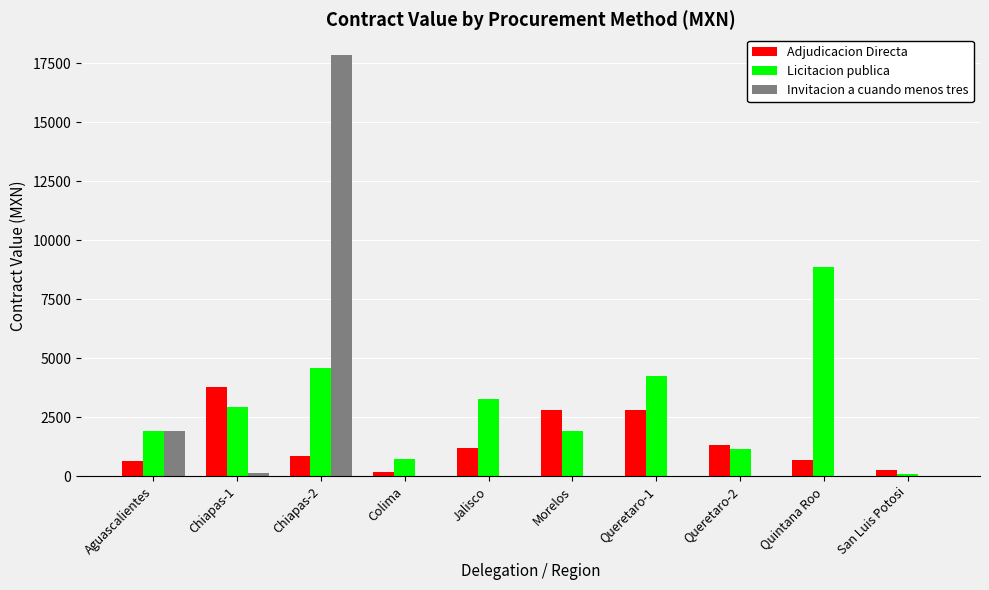

The Invitacion a cuando menos tres series shows 12161.0 at Colima. True or false?

False